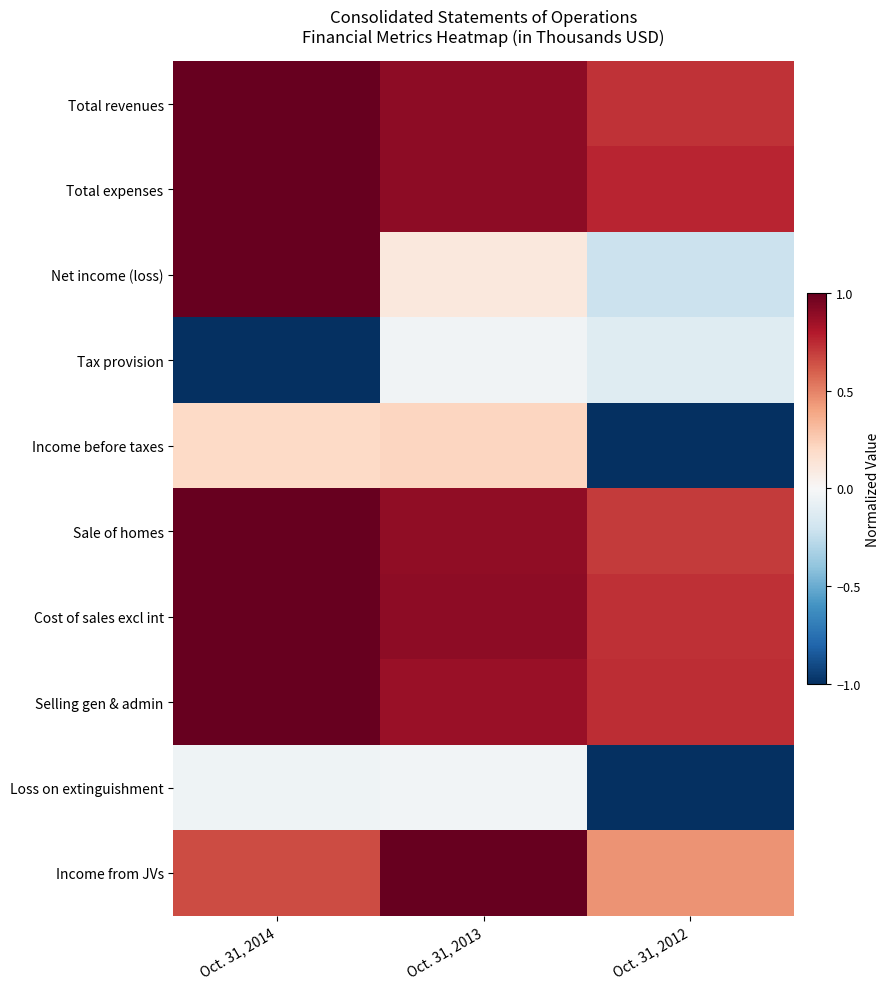

At how many categories does at least one series exceed 0?

3